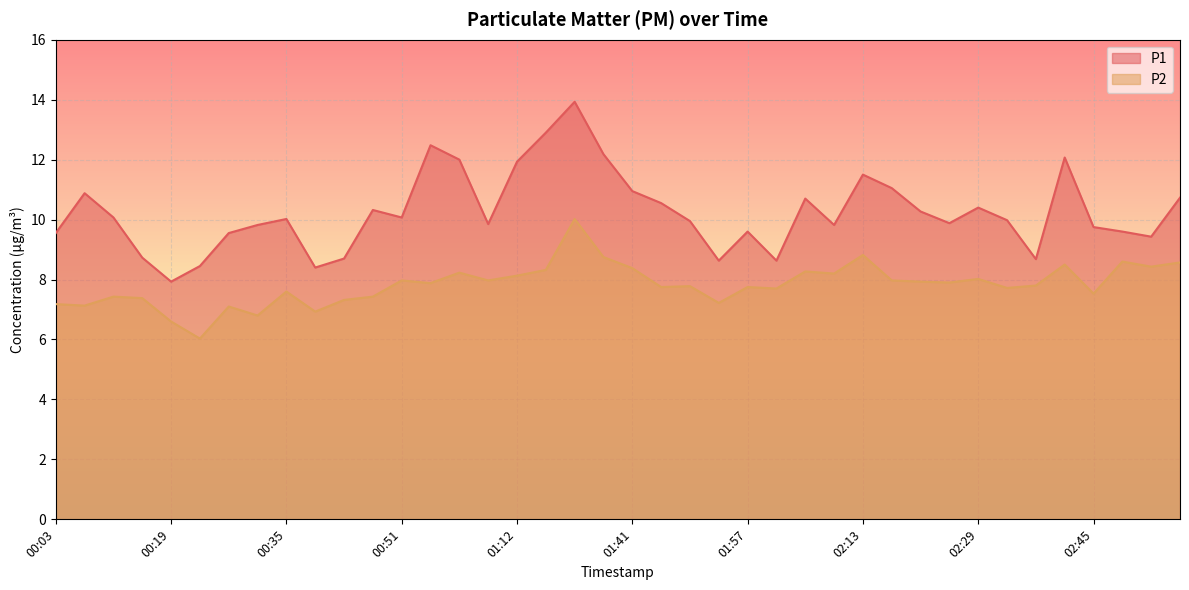

In P1, how many points are higher than both neighbors (excluding endpoints)?

10